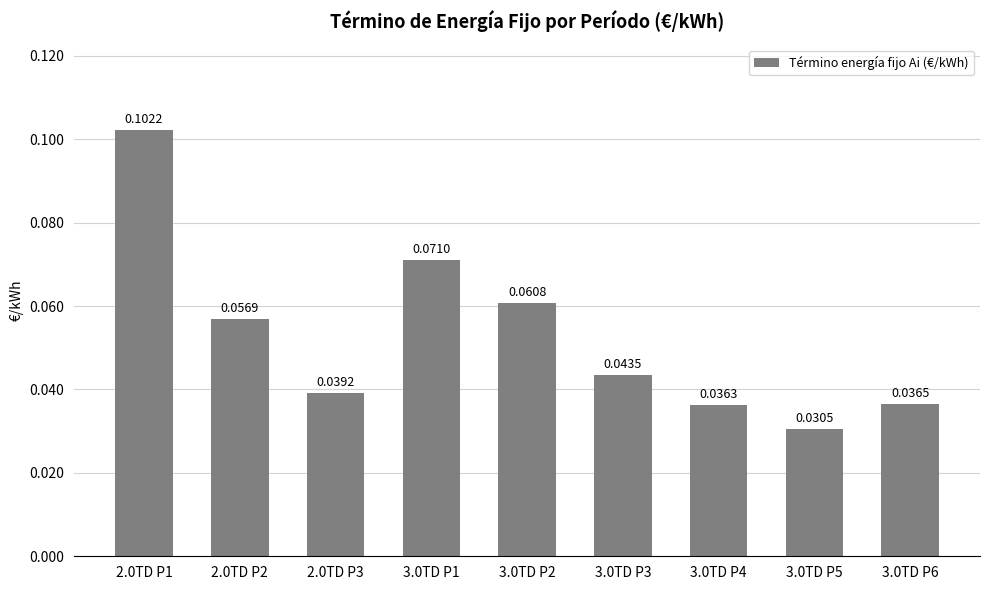

Count the number of categories in the chart.

9